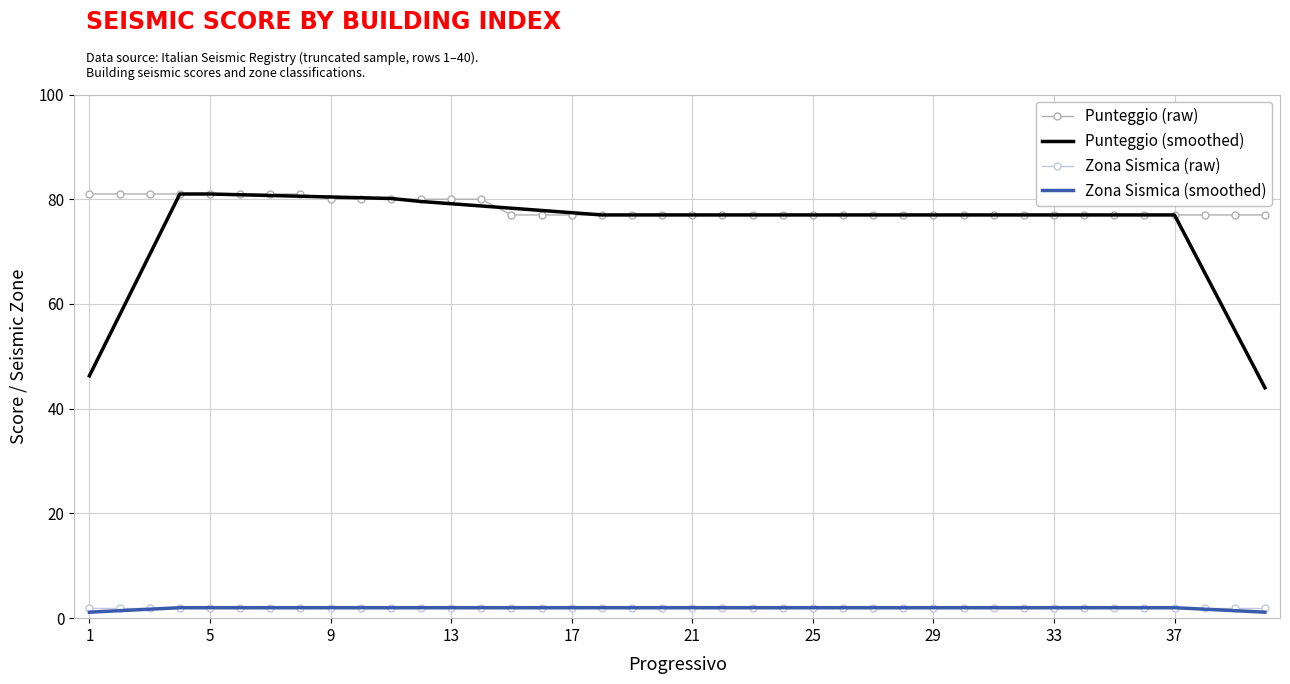

True or false: Punteggio (raw) and Zona Sismica (smoothed) cross at least once.

False